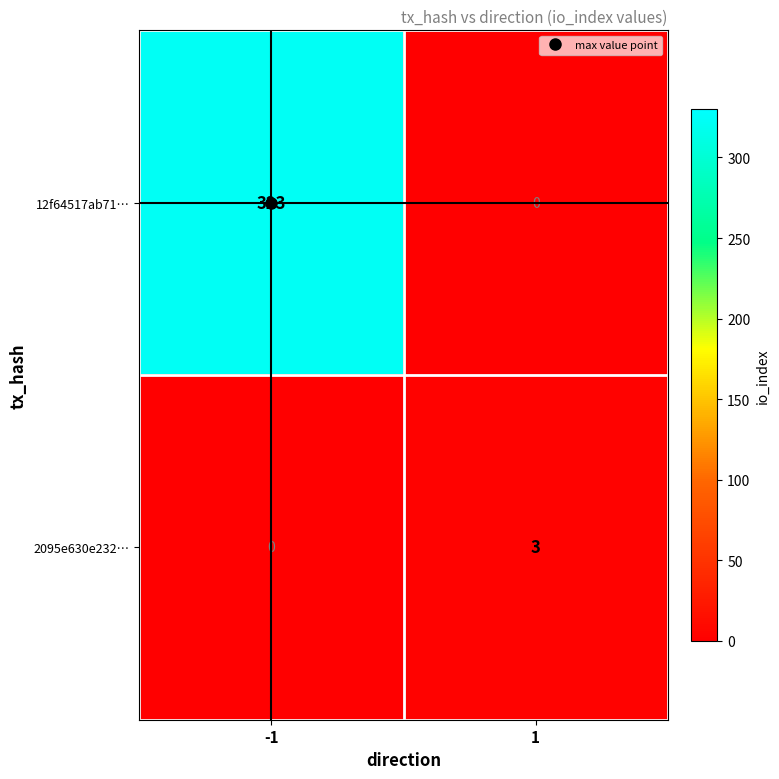

What is the sum of all 2095e630e232… values?

3